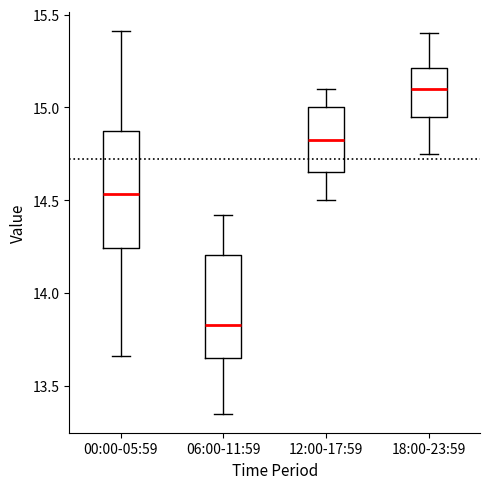

Where does the lower whisker of the box for 06:00-11:59 end on the y-axis? The values are not printed on the chart, so give them approximately, as read against the axis.

13.35